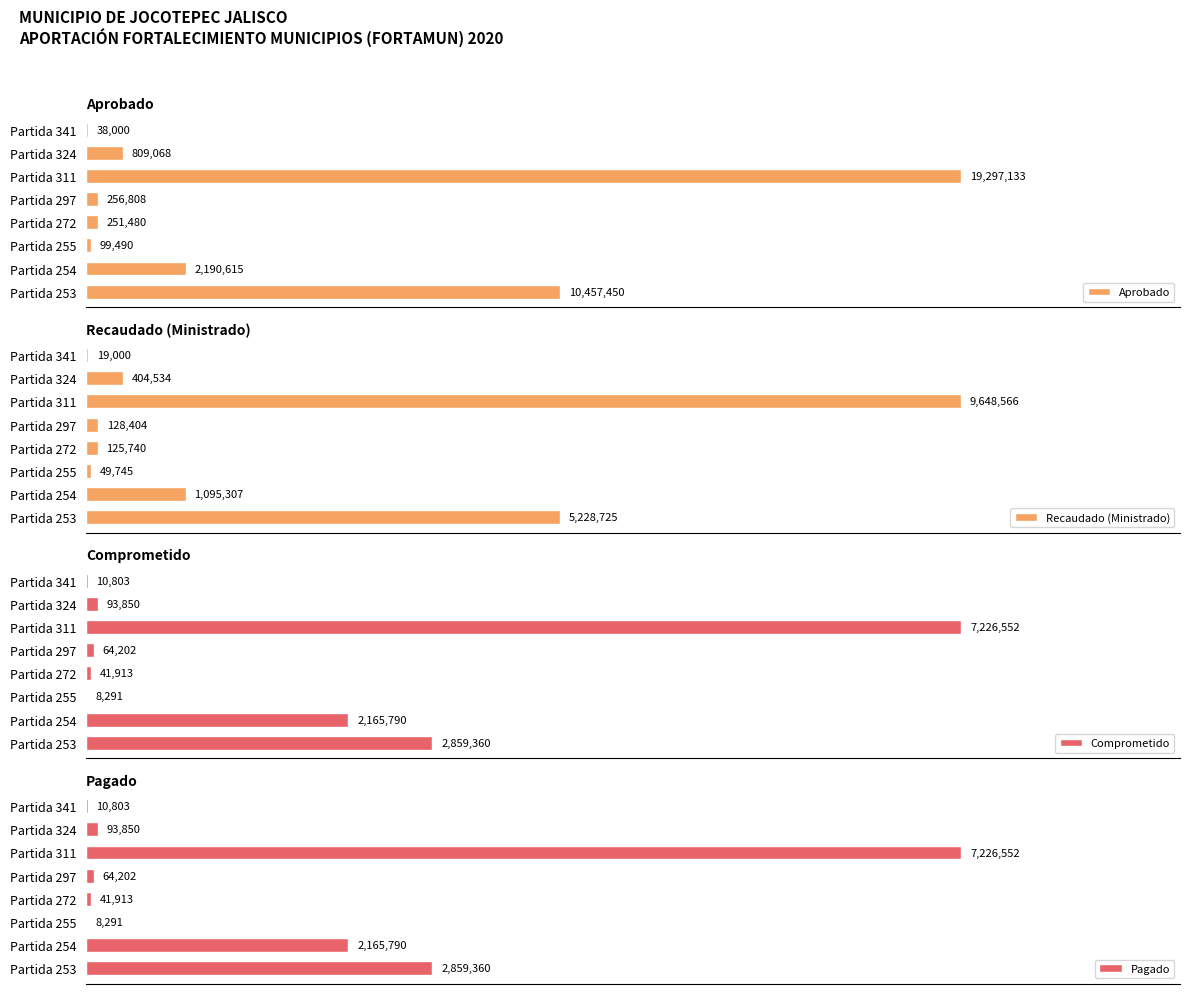

Reading right to left, what are all the values shown in this chart?

Aprobado: 38000.0	809068.0	19297133.0	256808.0	251480.0	99490.0	2190615.0	10457450.0
Recaudado (Ministrado): 19000.0	404534.0	9648566.4	128404.0	125740.0	49745.0	1095307.4	5228725.0
Comprometido: 10802.5	93850.2	7226552.0	64201.9	41913.3	8290.9	2165790.0	2859359.5
Pagado: 10802.5	93850.2	7226552.0	64201.9	41913.3	8290.9	2165790.0	2859359.5